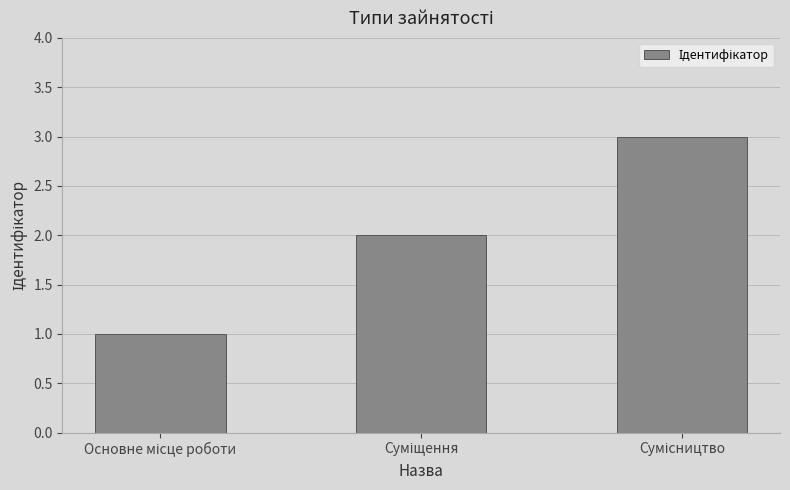

What is the maximum value shown in the chart?

3